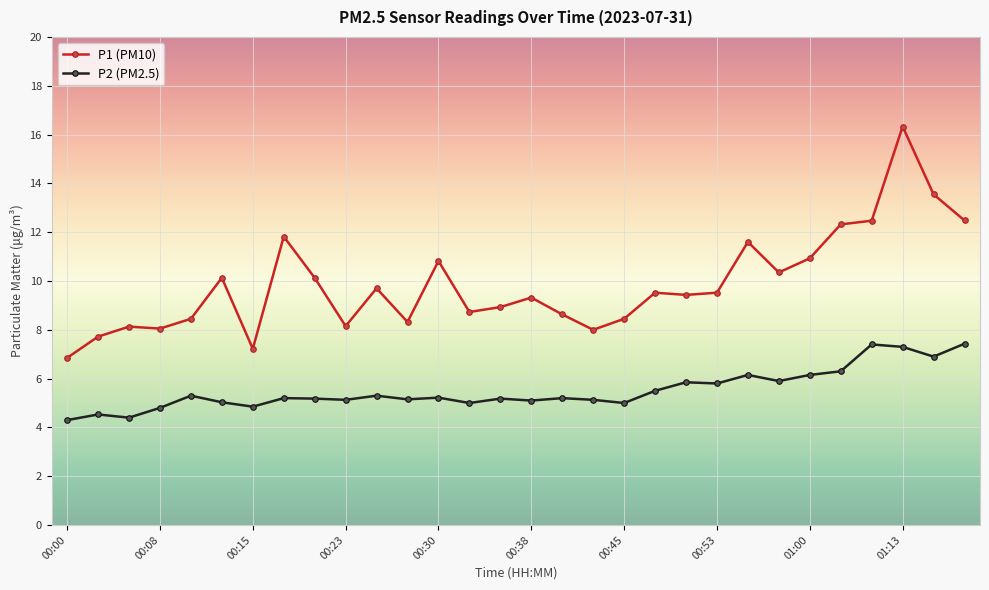

True or false: P2 (PM2.5) and P1 (PM10) intersect in this chart.

False